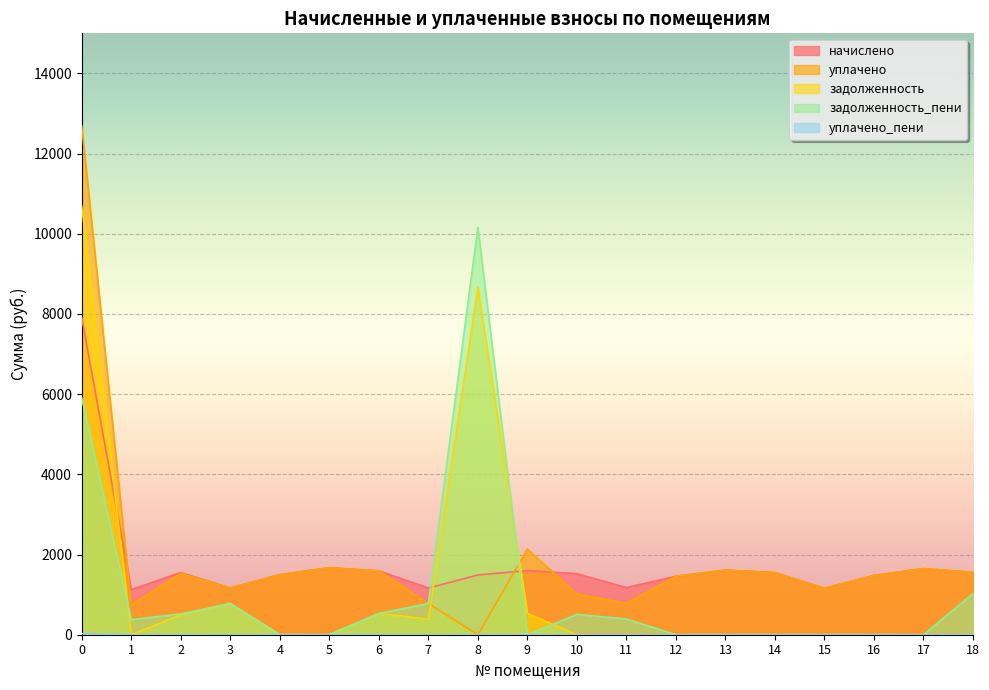

True or false: задолженность and начислено cross at least once.

True